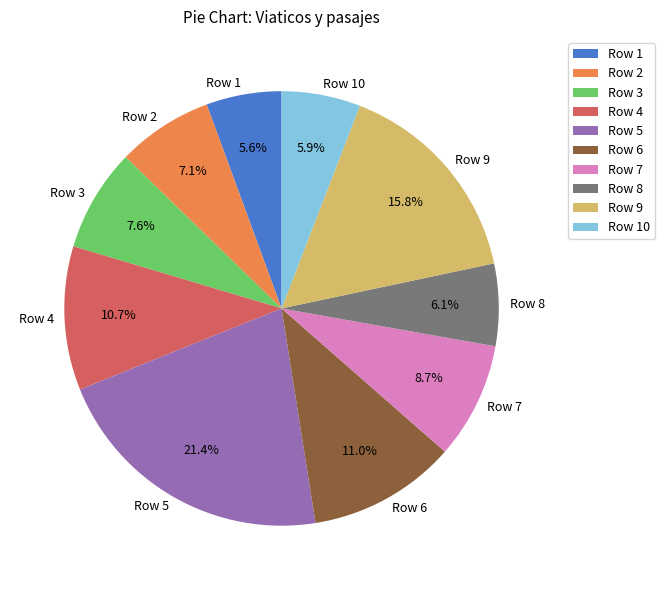

What portion of the pie excludes Row 2?

92.9%